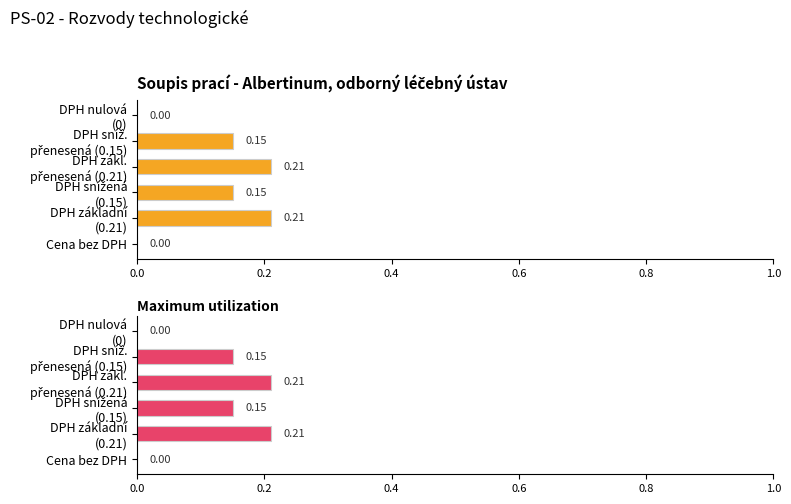

The Average utilization series shows 0.1 at 0.0. True or false?

False